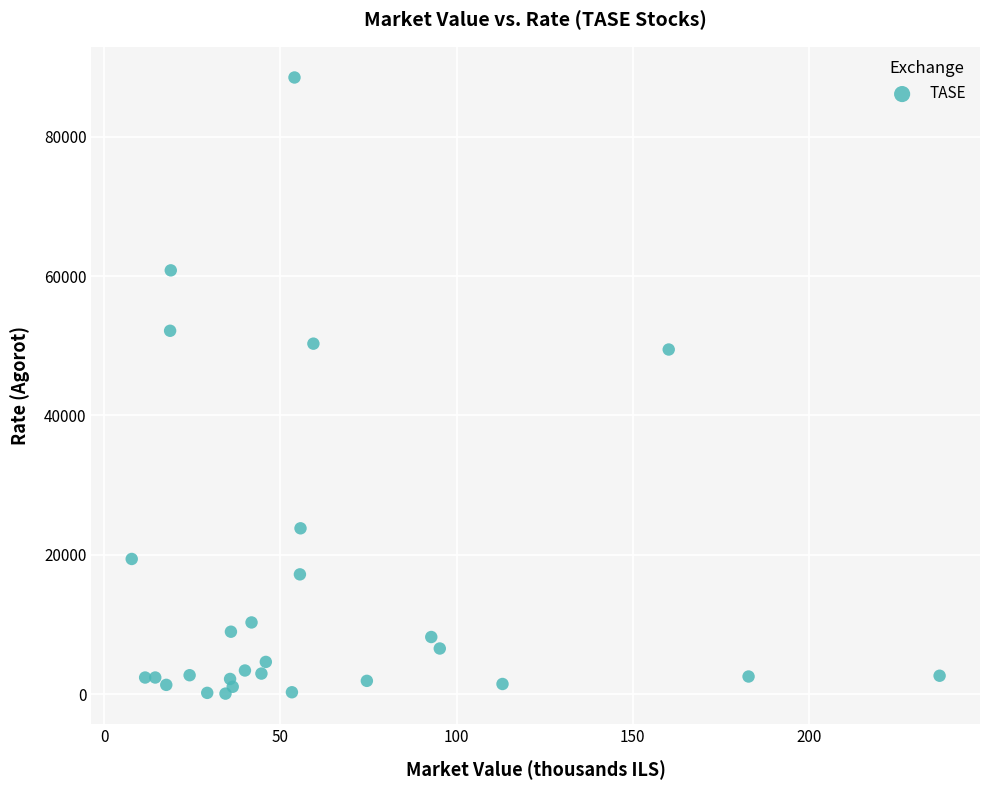

What is the range of Y values (max minus min)?

88424.1